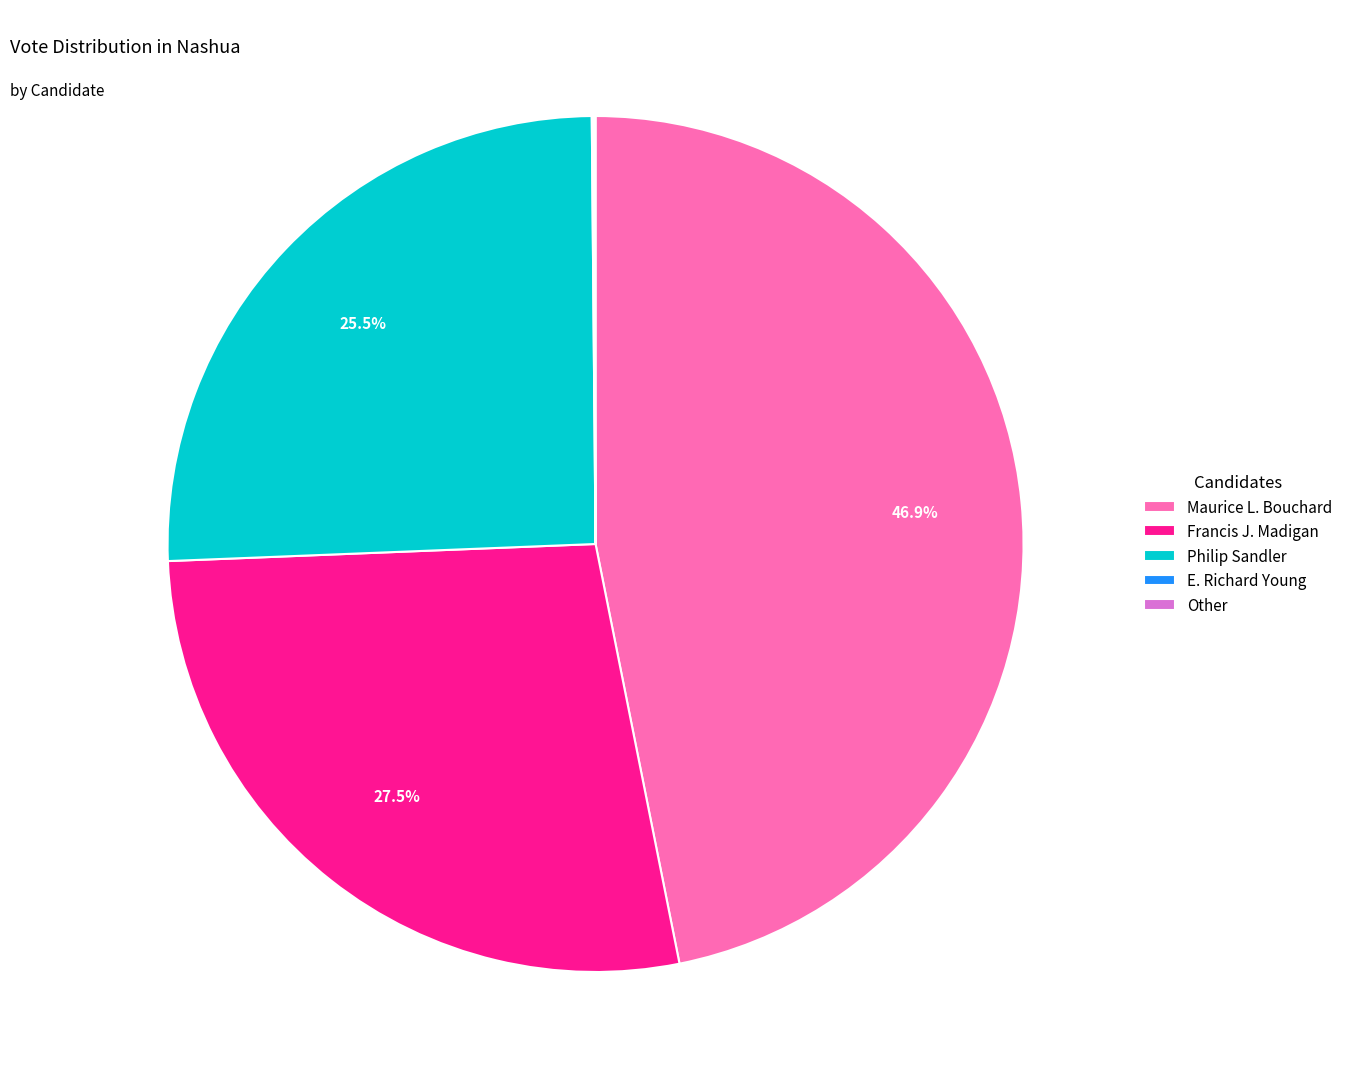

Which category has the biggest portion of the pie?

Maurice L. Bouchard